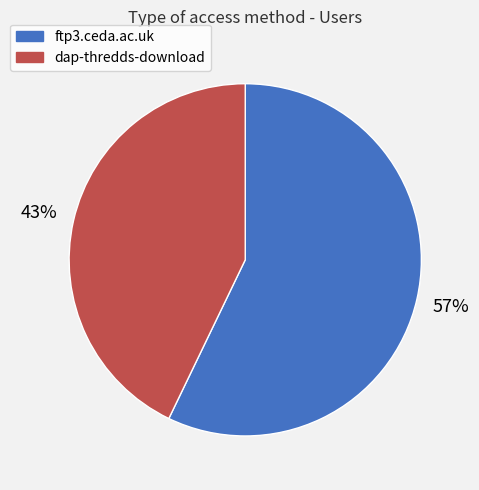

How many segments does this pie chart have?

2